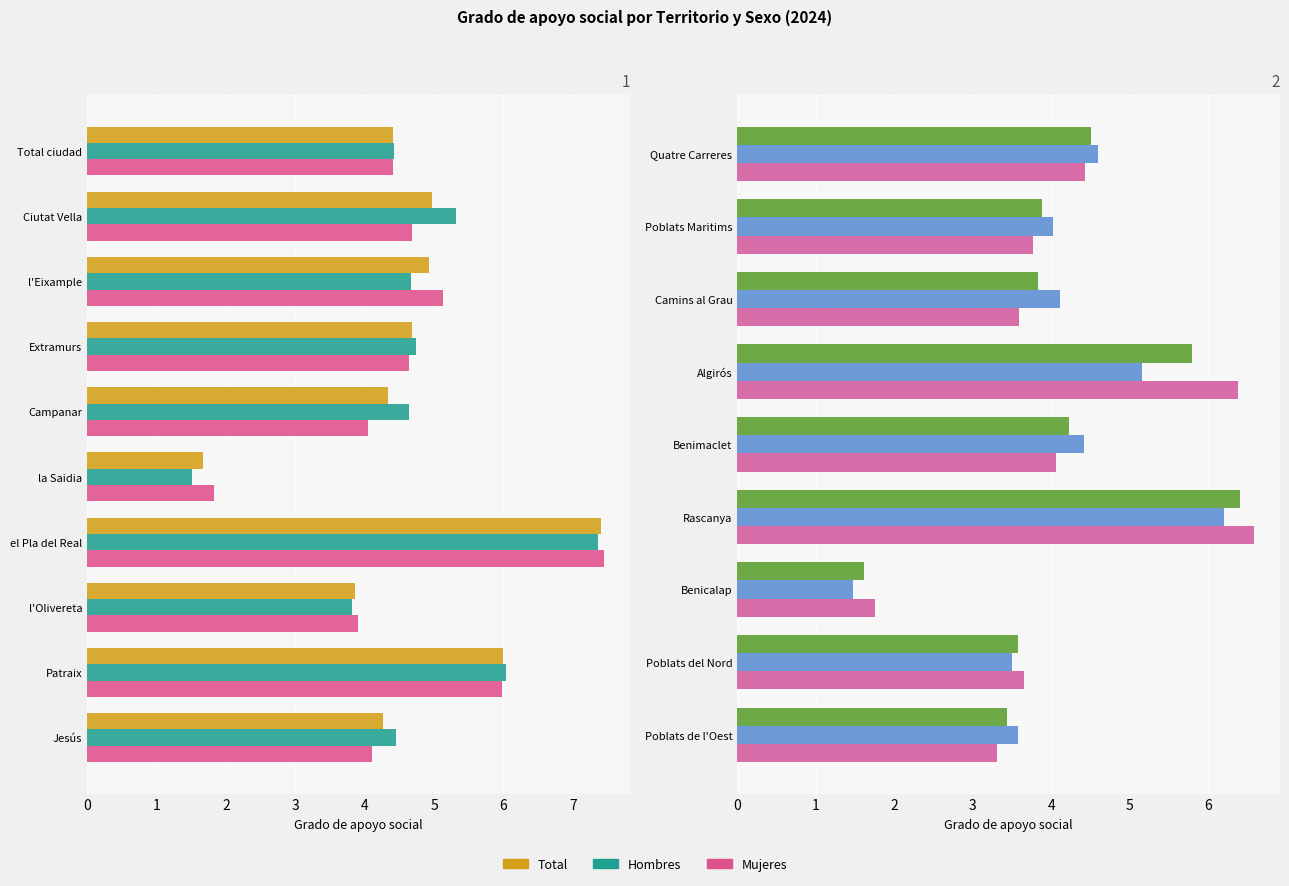

Is the value of Total at Quatre Carreres greater than the value of Mujeres at Rascanya?

No